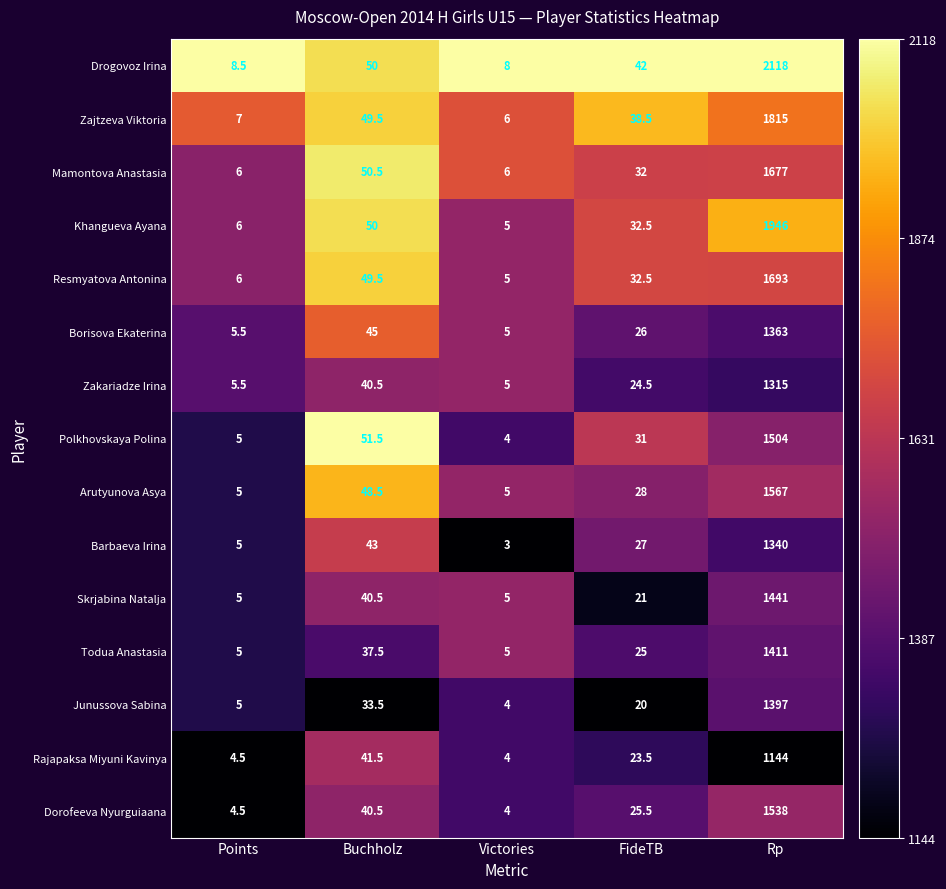

The Todua Anastasia series shows 5.0 at Points. True or false?

True